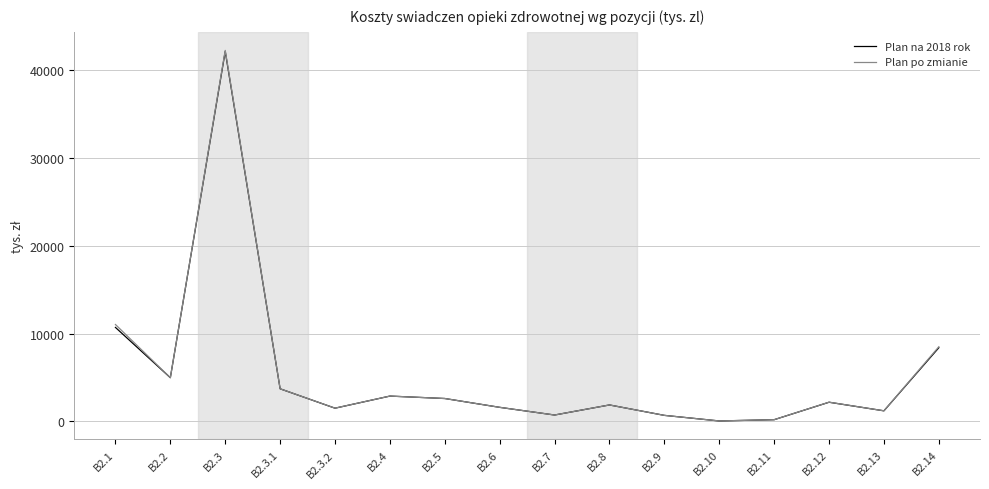

The value of Plan po zmianie at B2.3.1 is 3716.1. True or false?

True